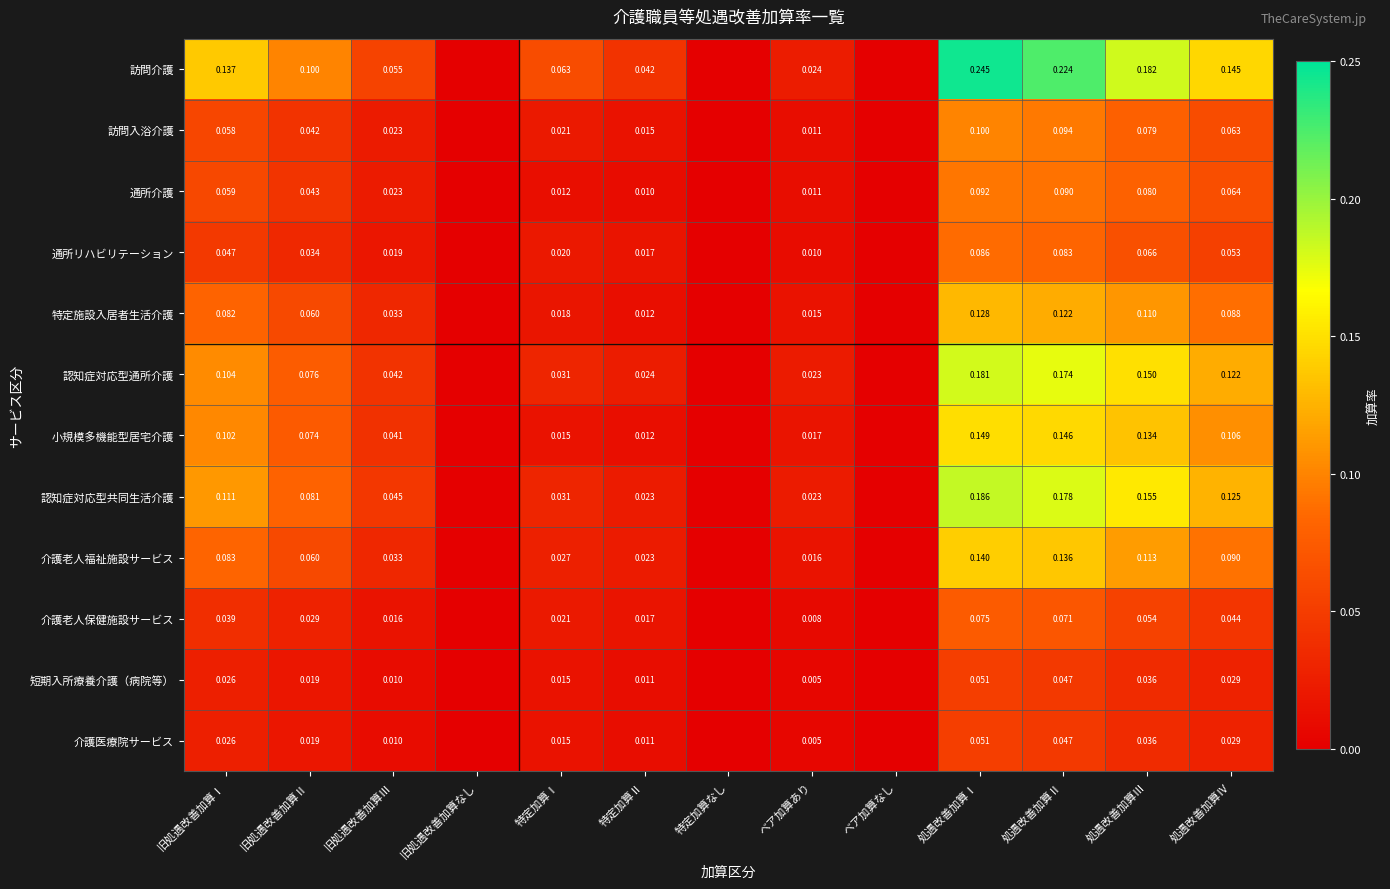

Is the value of 介護老人福祉施設サービス at ベア加算あり greater than the value of 認知症対応型通所介護 at 特定加算Ⅱ?

No